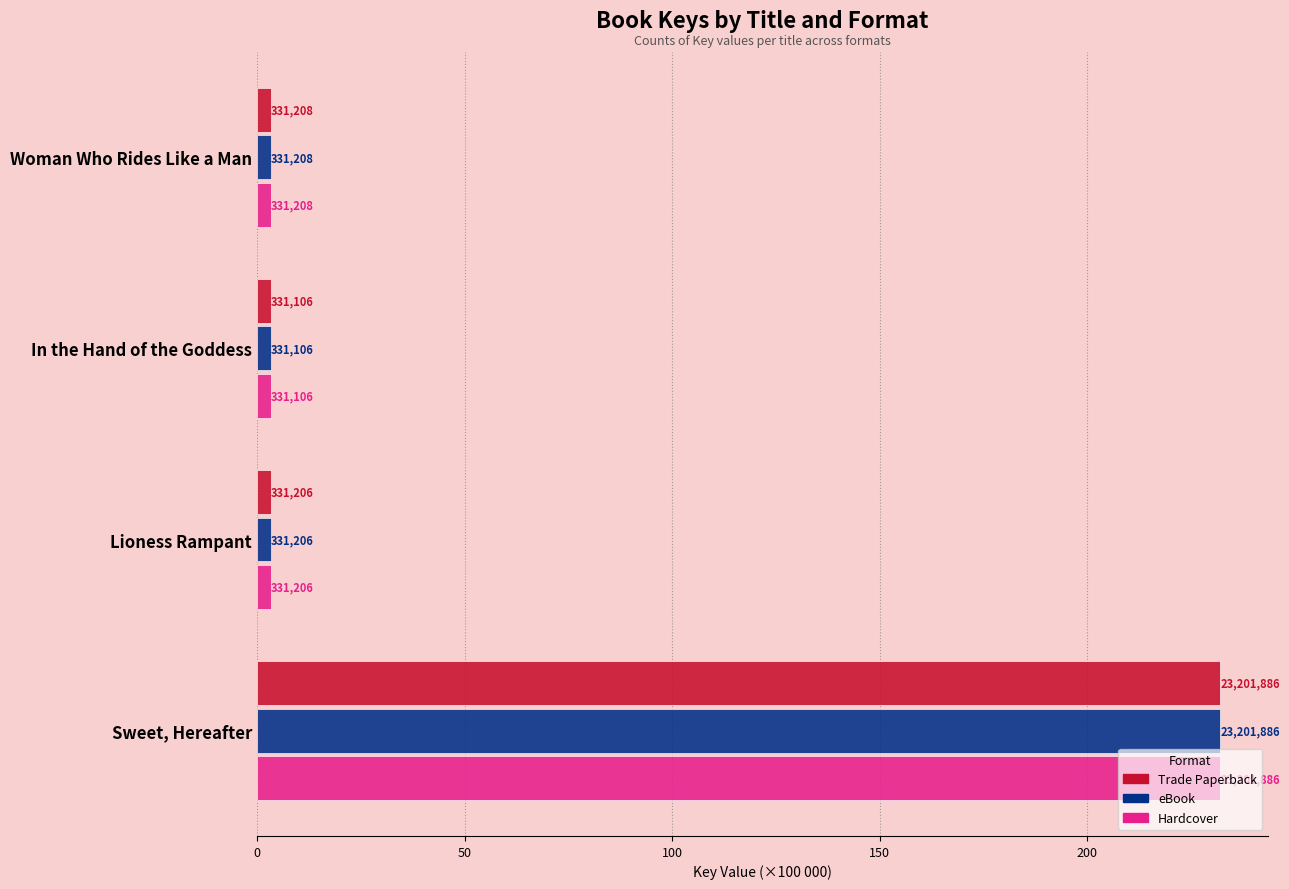

What are all the series names shown in the legend?

Trade Paperback, eBook, Hardcover